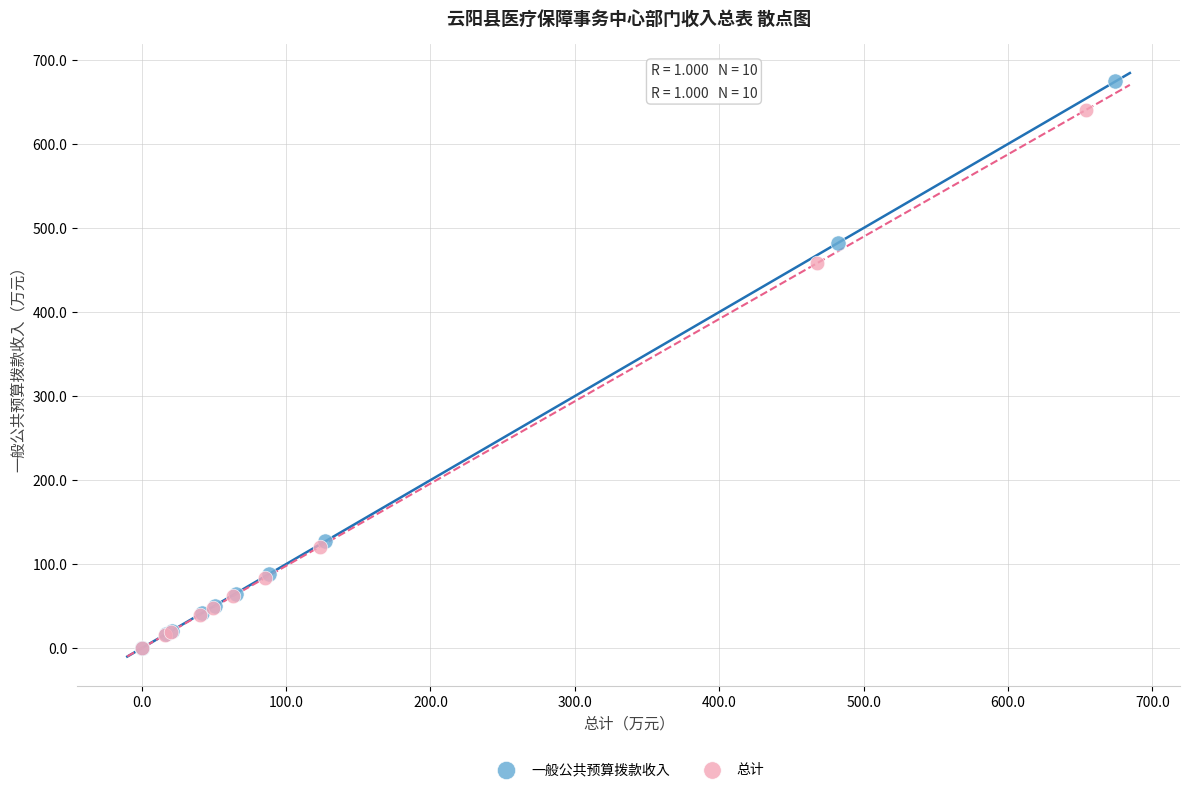

Which series reaches the maximum Y coordinate?

一般公共预算拨款收入